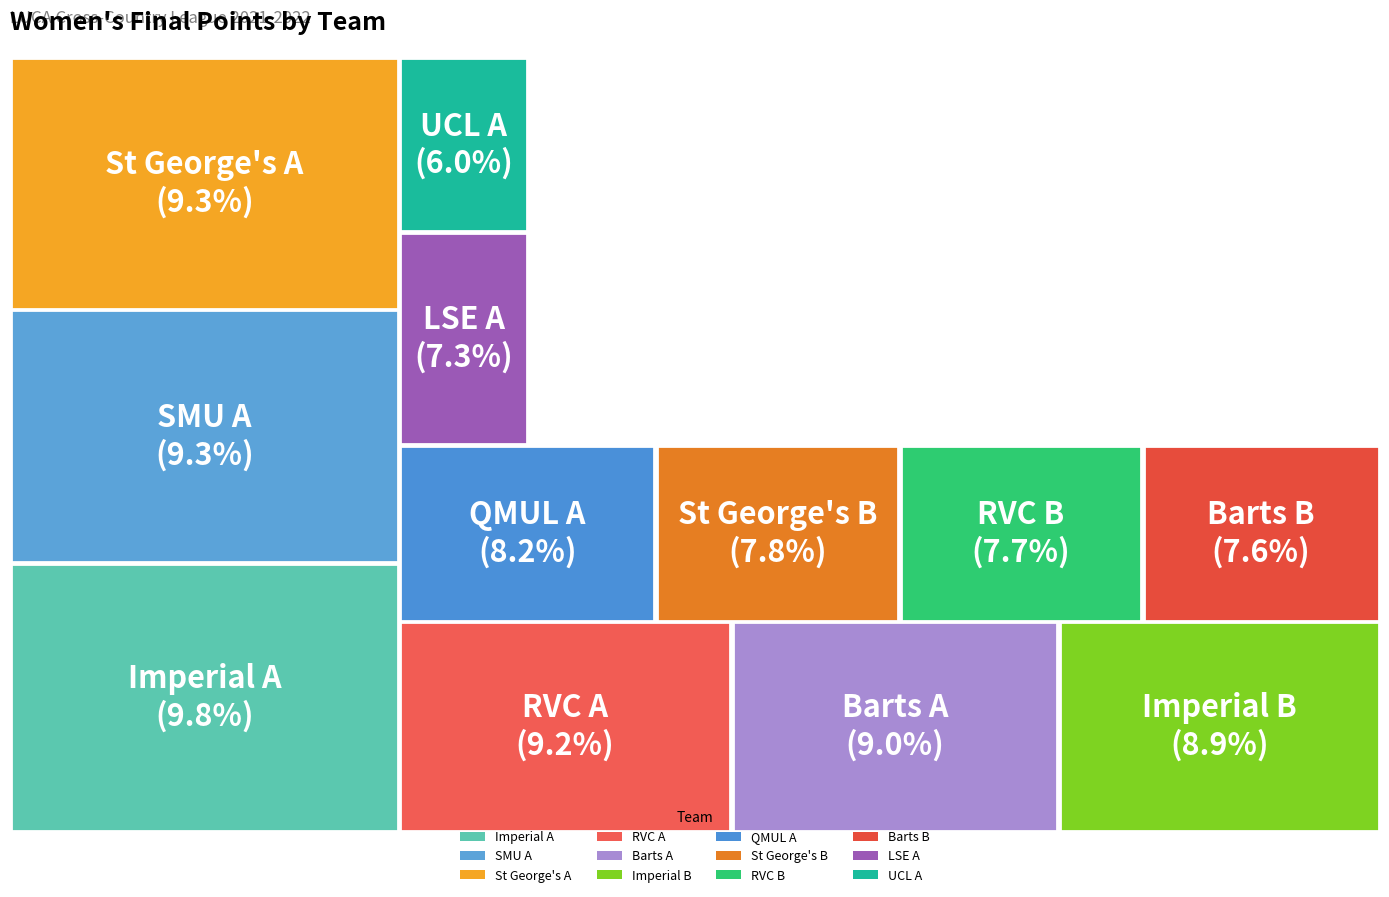

Which slice is the smallest?

UCL A